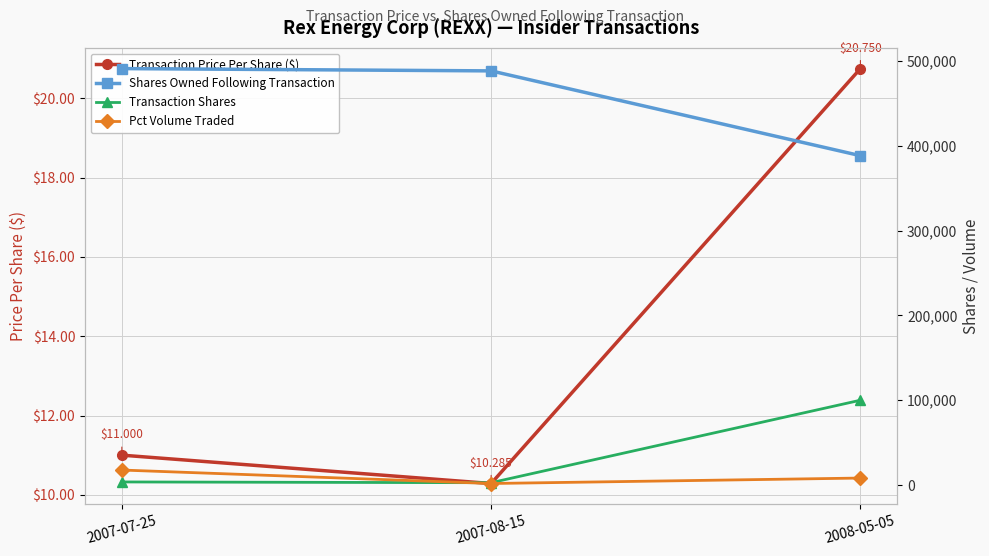

What is the sum of all Transaction Price Per Share ($) values?

42.0